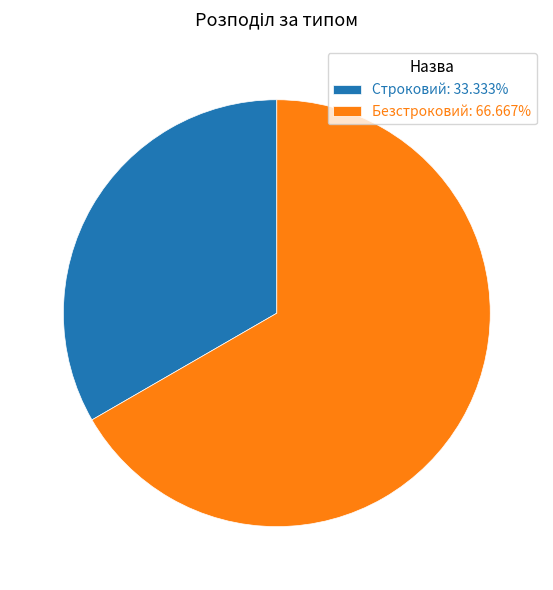

Is there a majority slice in this chart?

Yes